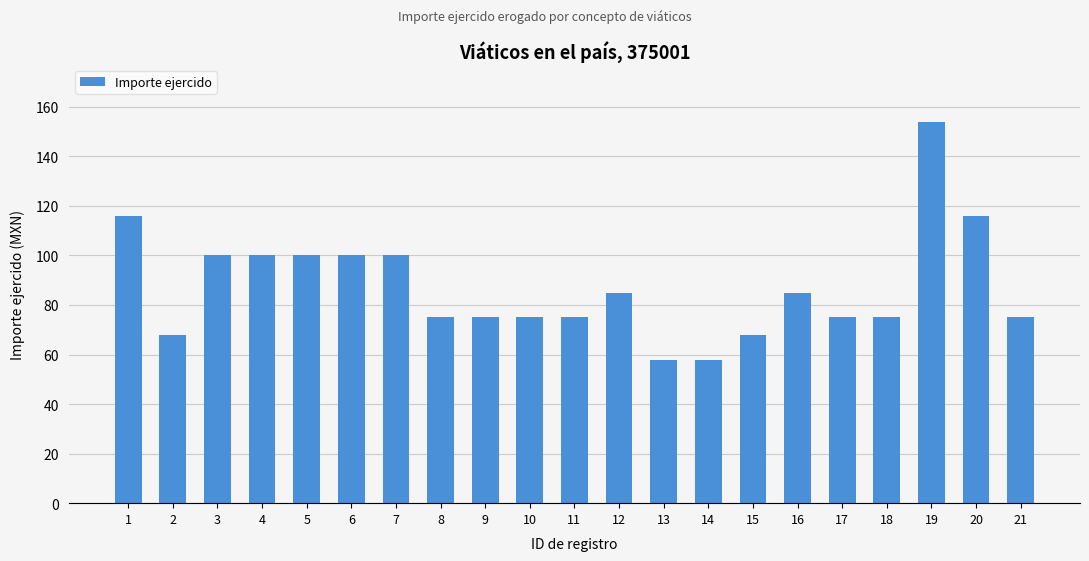

True or false: the data shows 140 at 6.

False